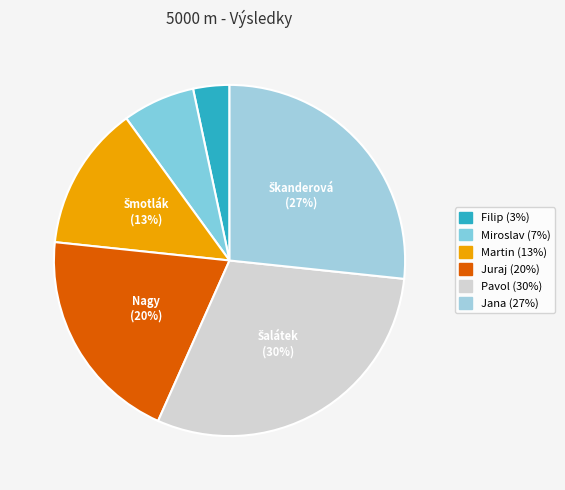

Count the number of slices in the pie.

6